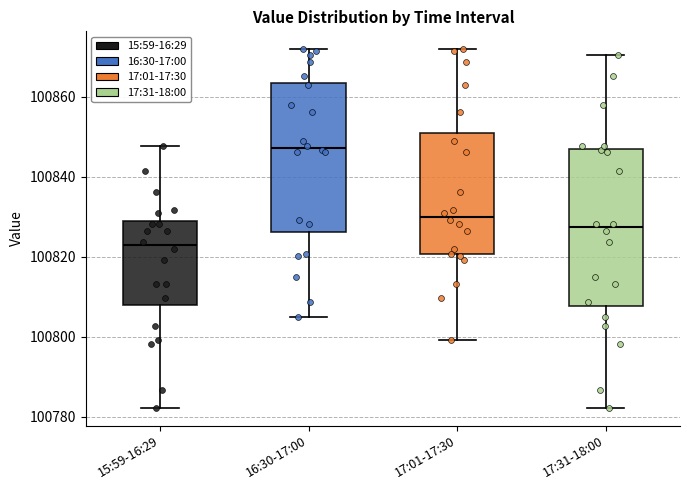

Reading left to right, read every box against the y-axis: the position of its median line, the range the box covers, and the ends of its whiskers. The values are not printed on the chart, so give them approximately, as read against the axis.

15:59-16:29: median 100822, box 100808 to 100828, whiskers 100782 to 100848
16:30-17:00: median 100848, box 100826 to 100864, whiskers 100804 to 100872
17:01-17:30: median 100830, box 100820 to 100850, whiskers 100800 to 100872
17:31-18:00: median 100828, box 100808 to 100846, whiskers 100782 to 100870